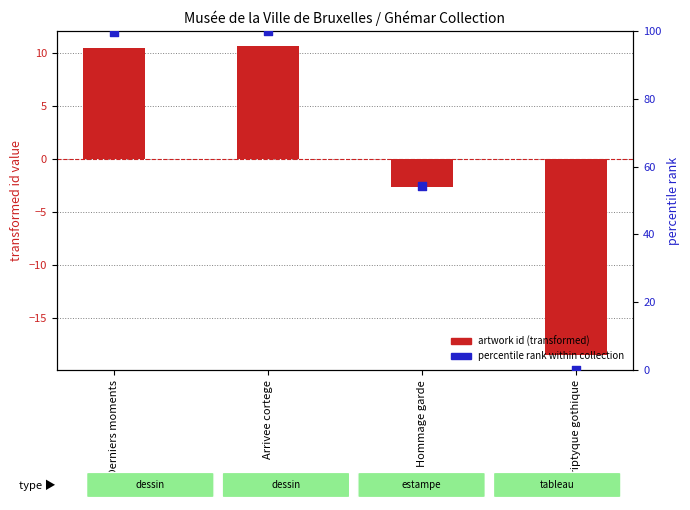

At how many categories does at least one series exceed 97?

2